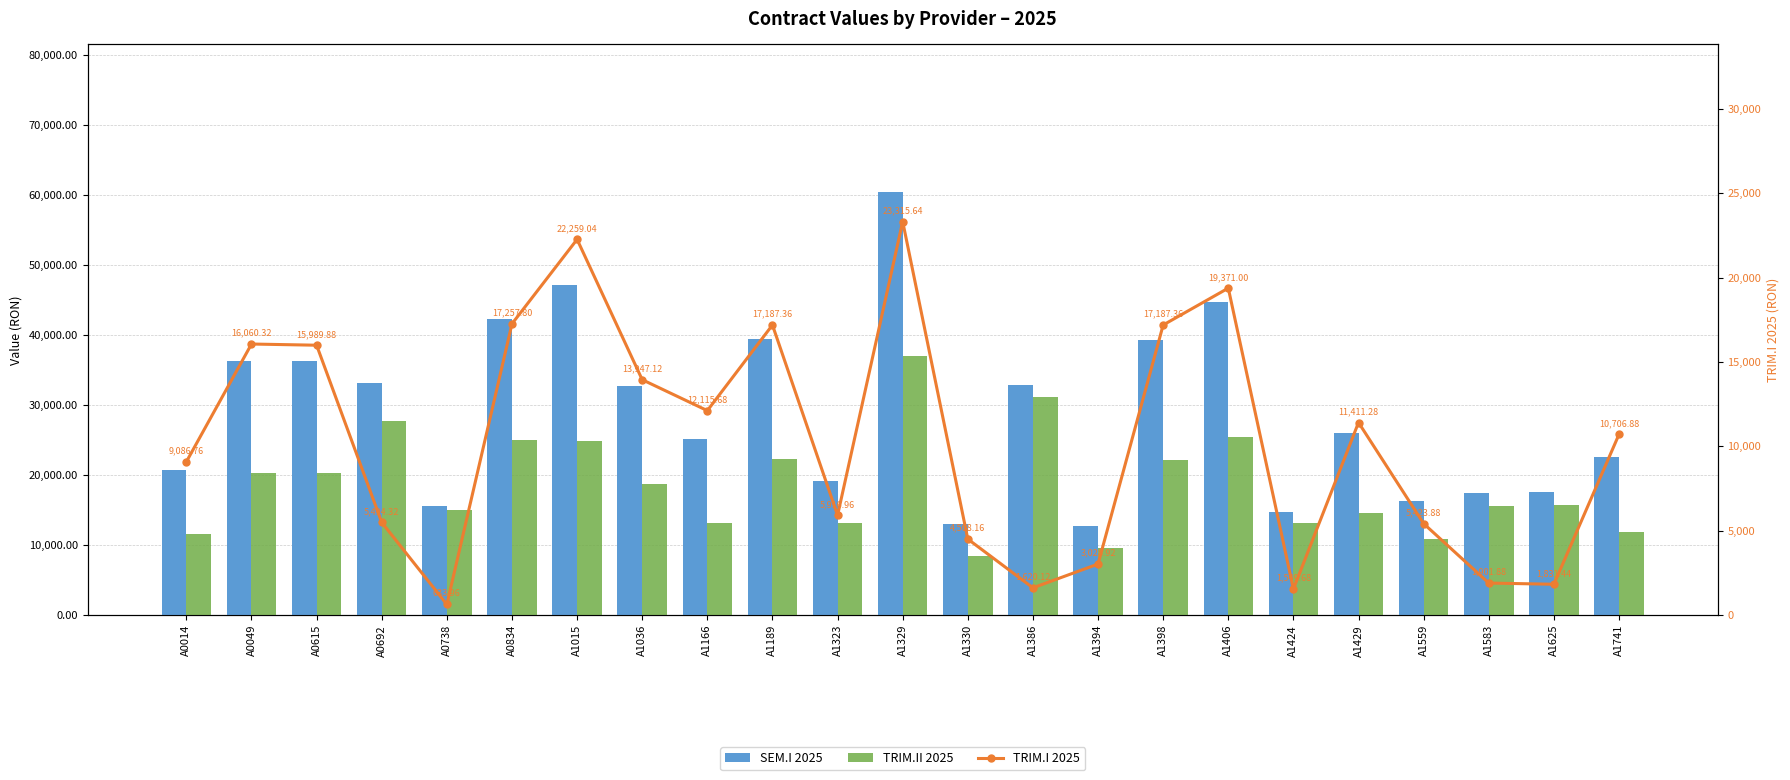

Is it true that TRIM.II 2025 equals 18797.6 at A1036?

True